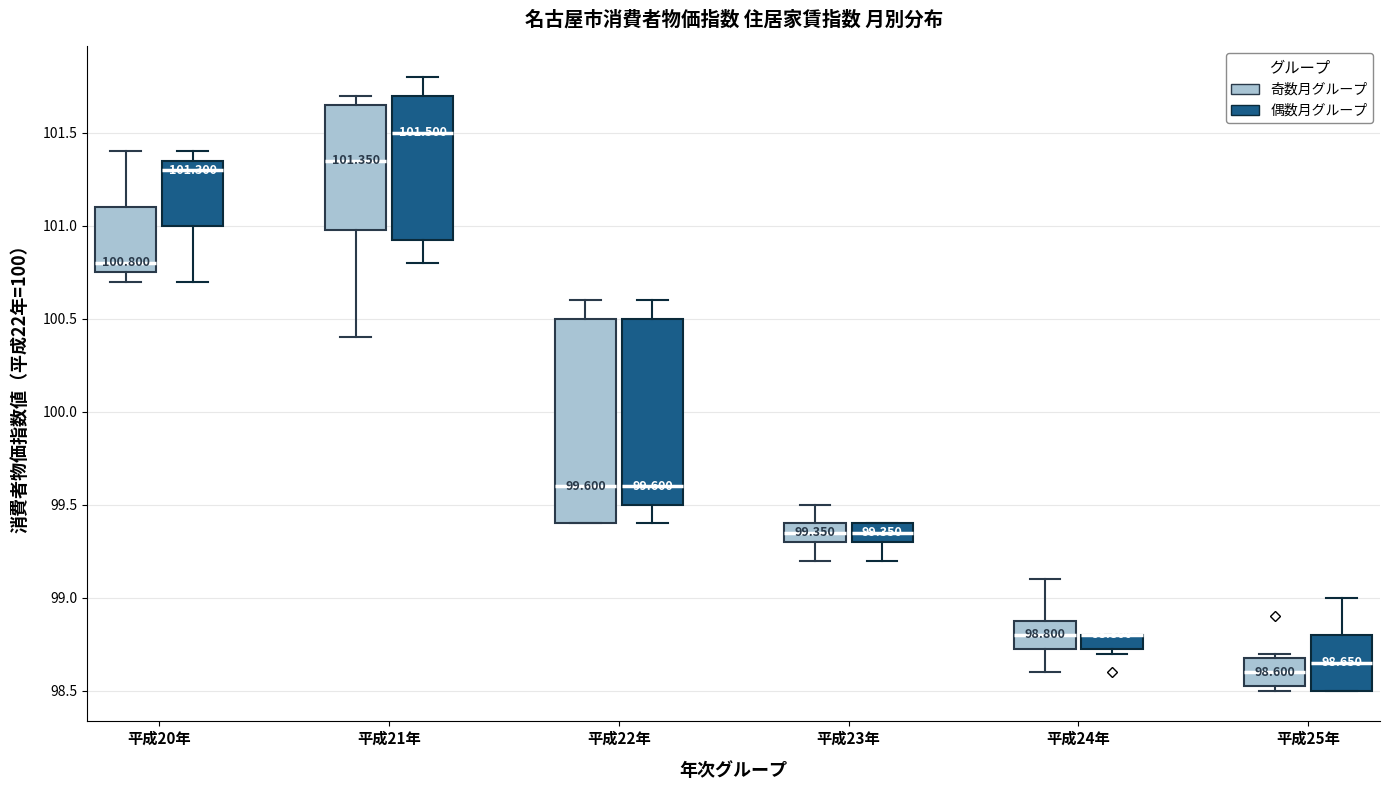

Which box is the tallest, from its lower edge to its upper edge?

平成22年 (奇数月グループ)